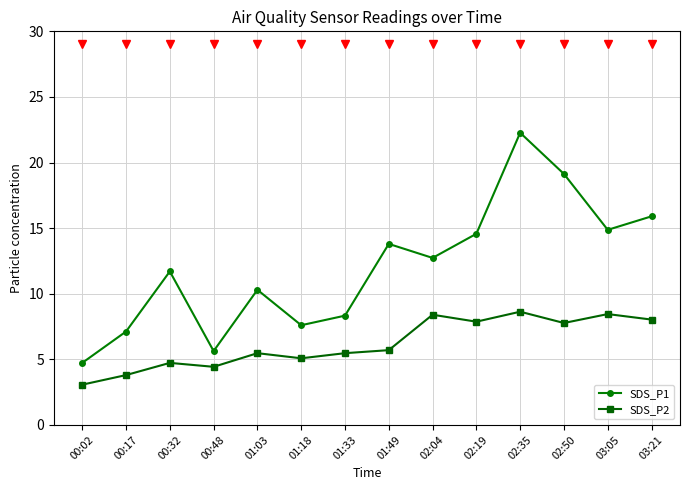

What is the maximum value shown in the chart?

22.3